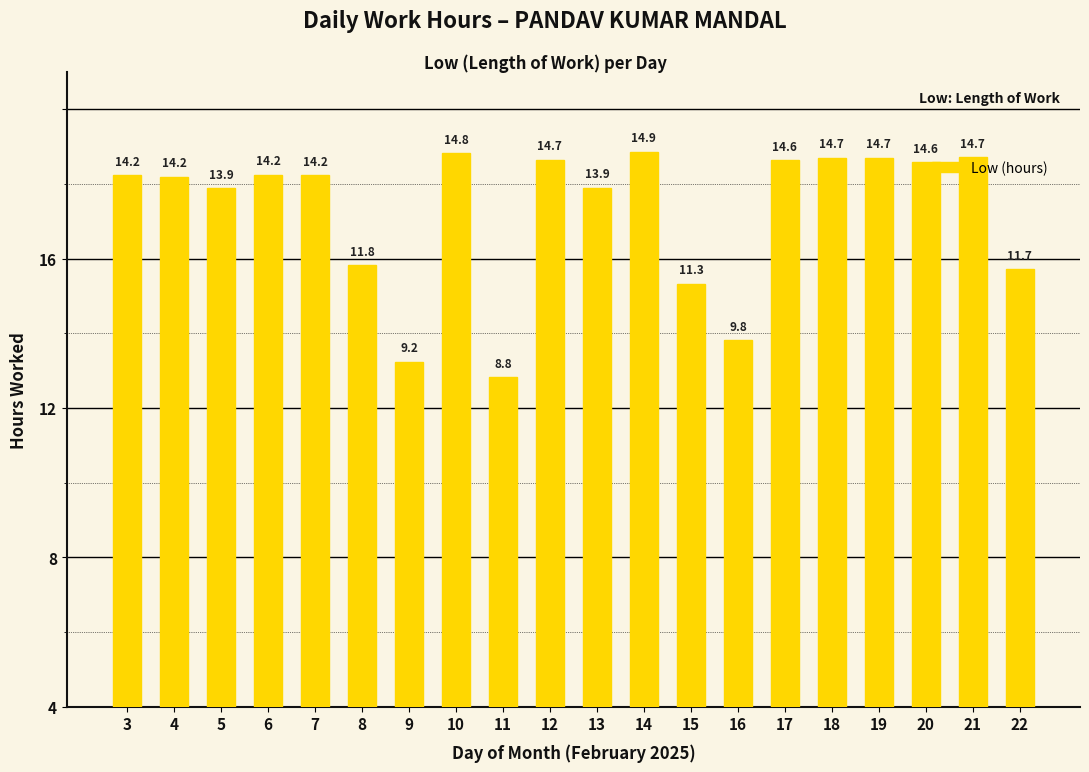

List the labels in order of value, smallest first.

11, 9, 16, 15, 22, 8, 5, 13, 4, 7, 3, 6, 20, 17, 12, 18, 19, 21, 10, 14